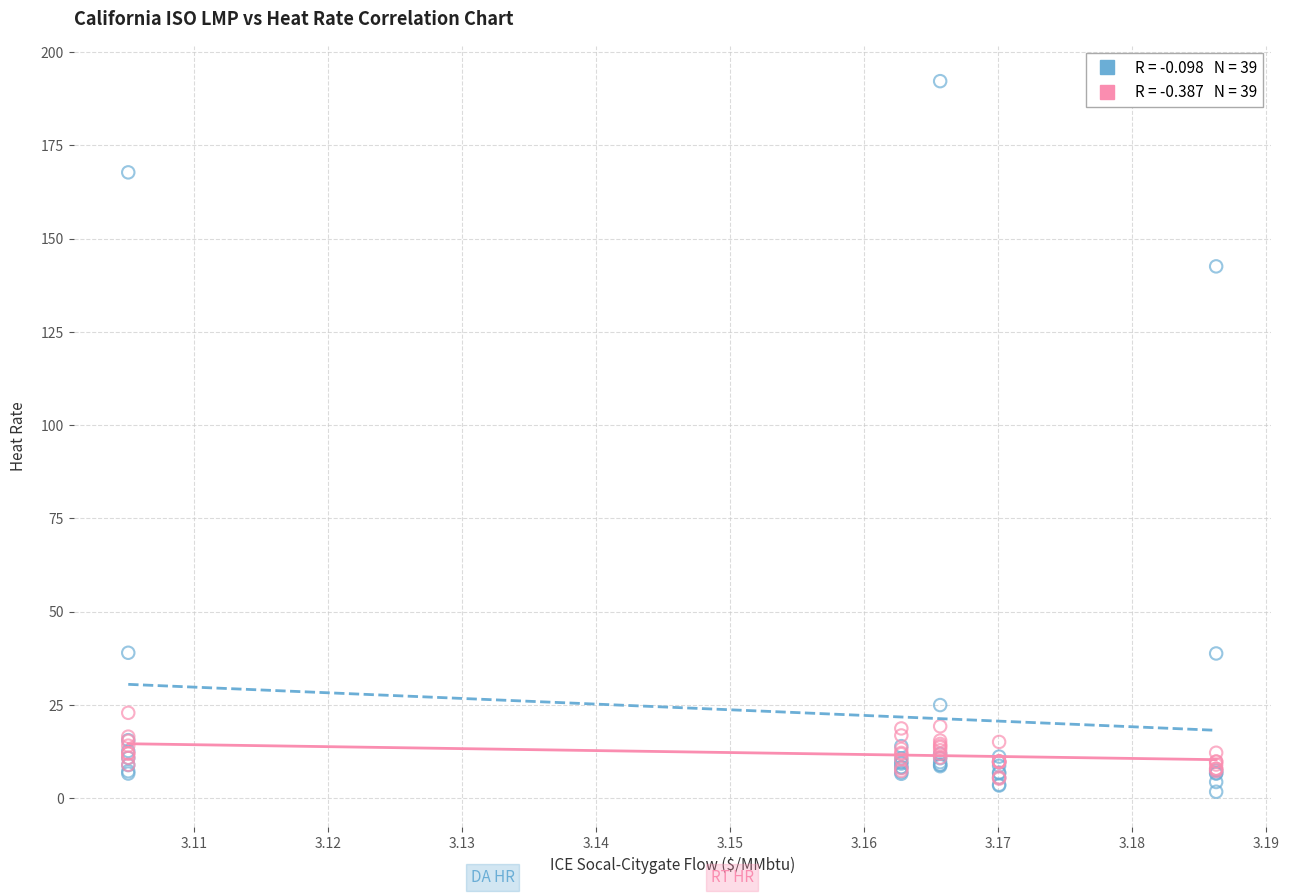

Across all series, what Y value is closest to 96?

142.6